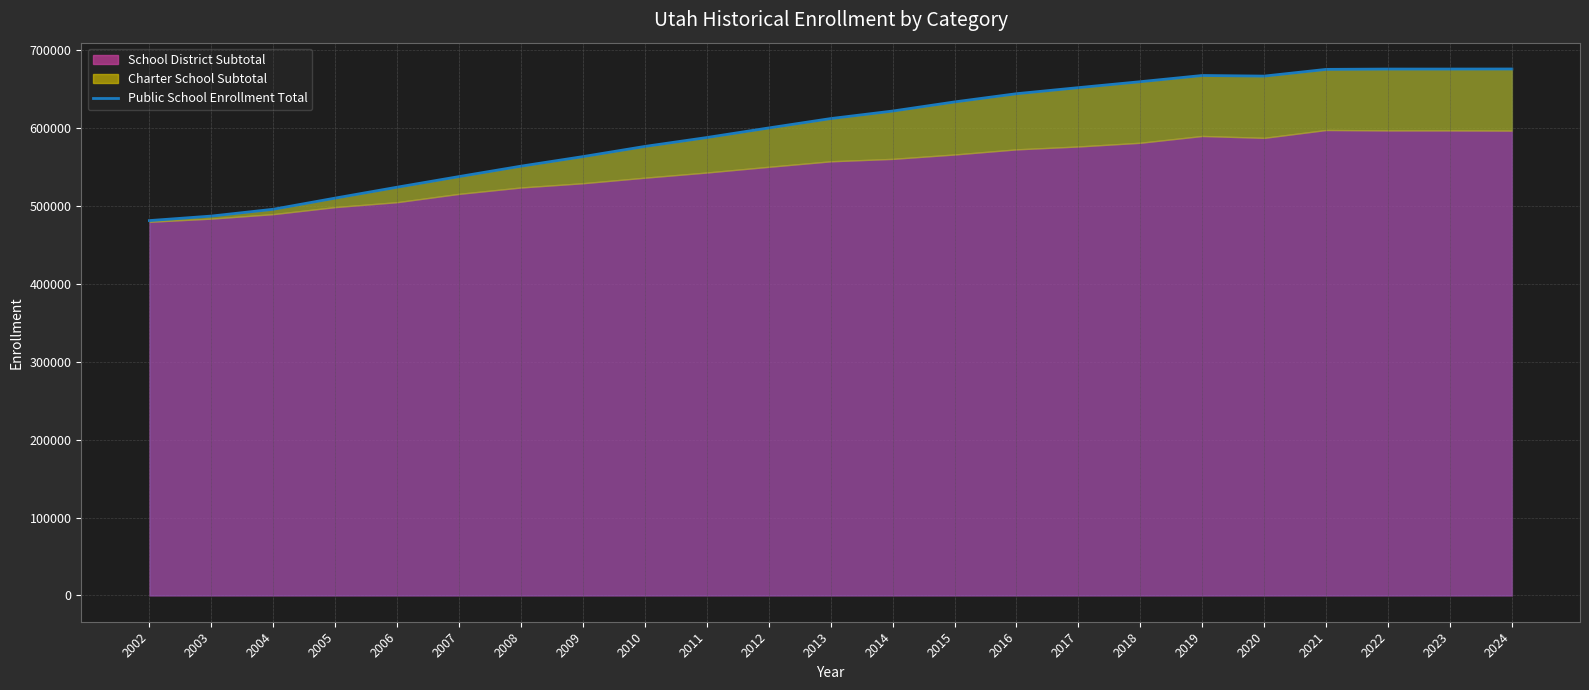

Which category has the highest value across all series?

2024